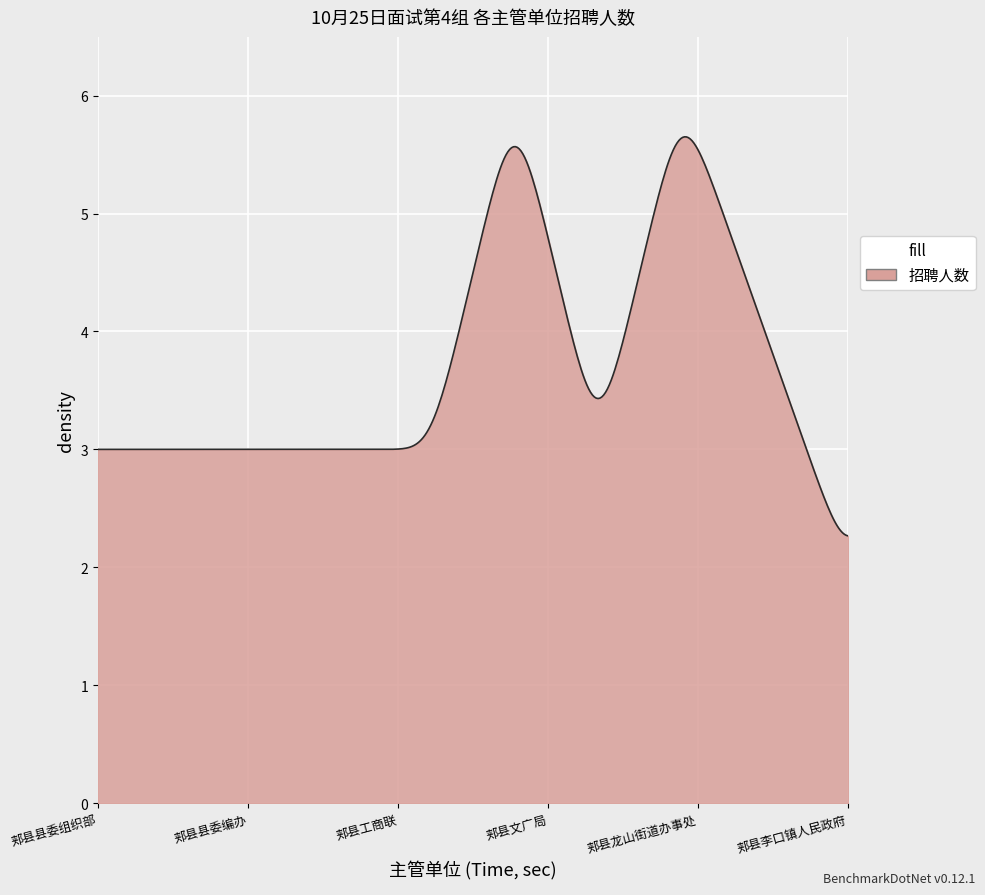

What is the minimum value shown in the chart?

2.3